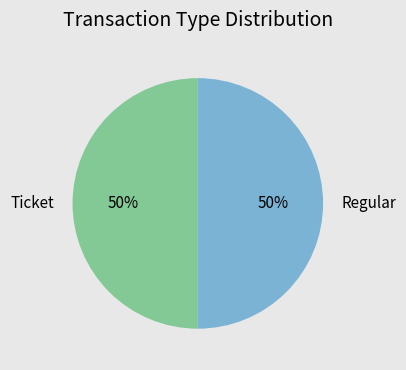

What percentage is the Regular slice, to the nearest percent?

50%